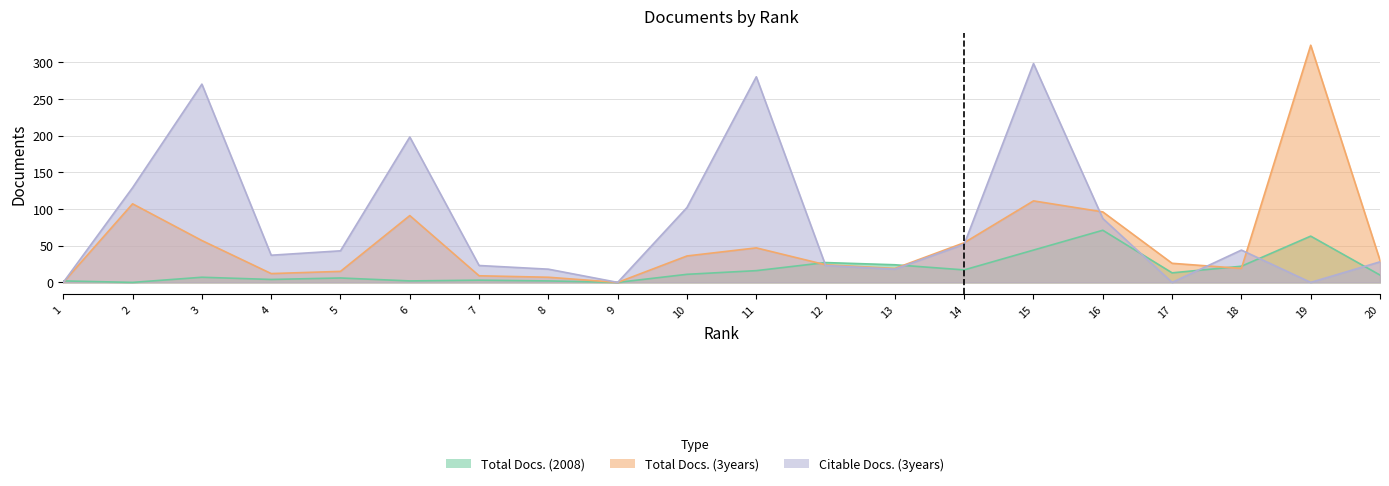

What is the maximum value shown in the chart?

323